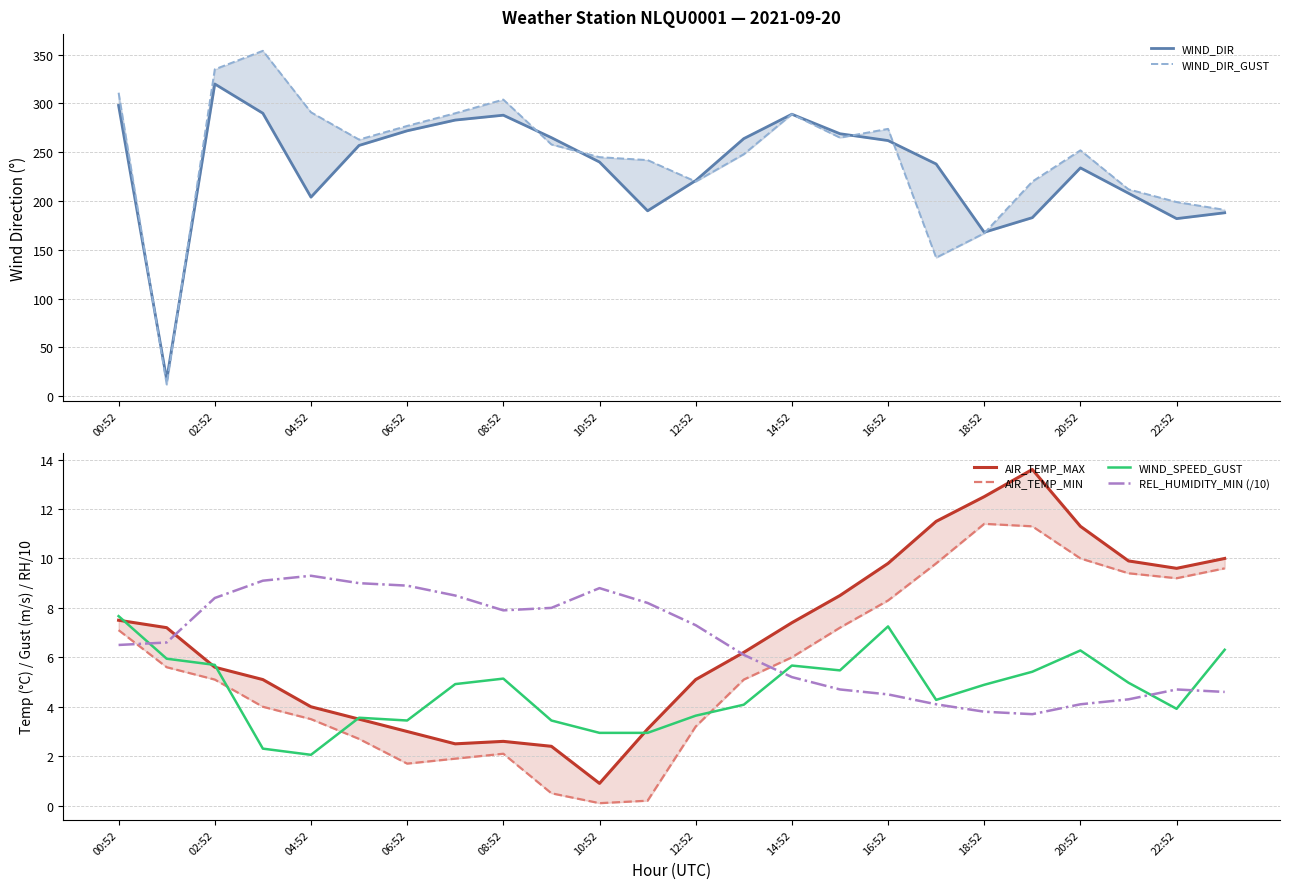

Which series ends up on top after the final intersection of WIND_SPEED_GUST and REL_HUMIDITY_MIN (/10)?

WIND_SPEED_GUST